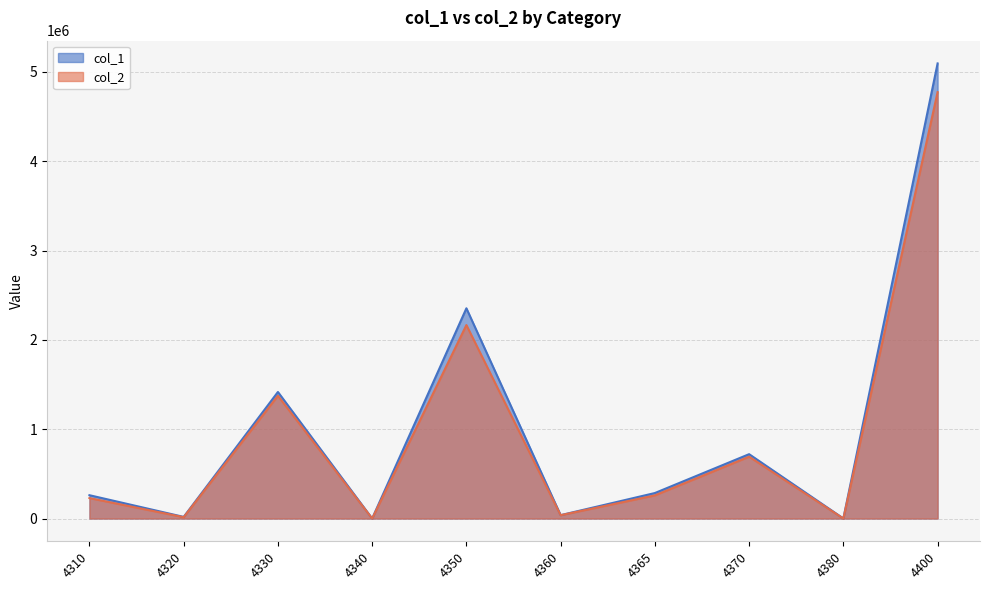

In col_2, how many points are higher than both neighbors (excluding endpoints)?

3